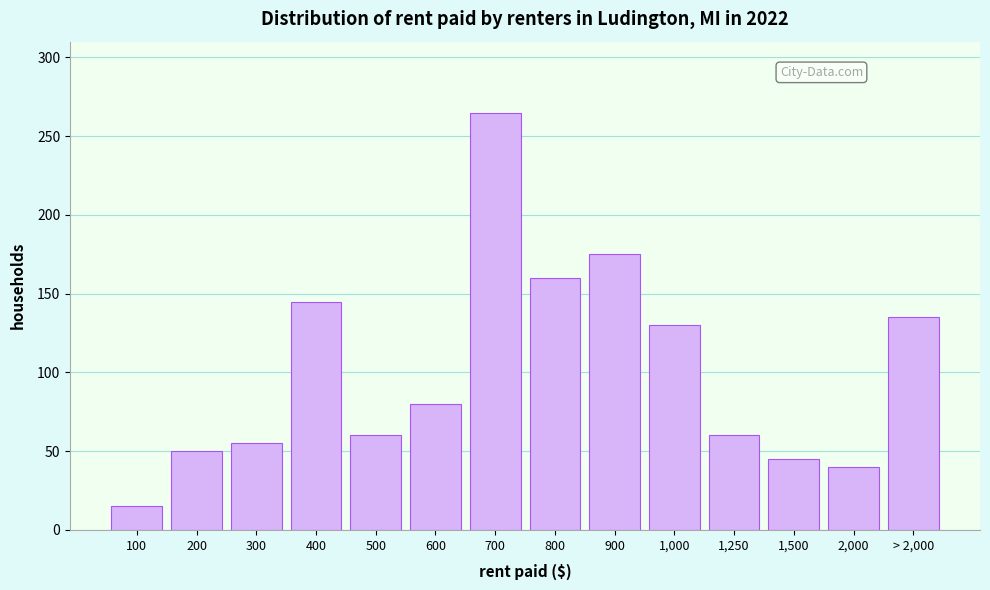

Reading right to left, extract all data points from this chart.

> 2,000=135	2,000=40	1,500=45	1,250=60	1,000=130	900=175	800=160	700=265	600=80	500=60	400=145	300=55	200=50	100=15